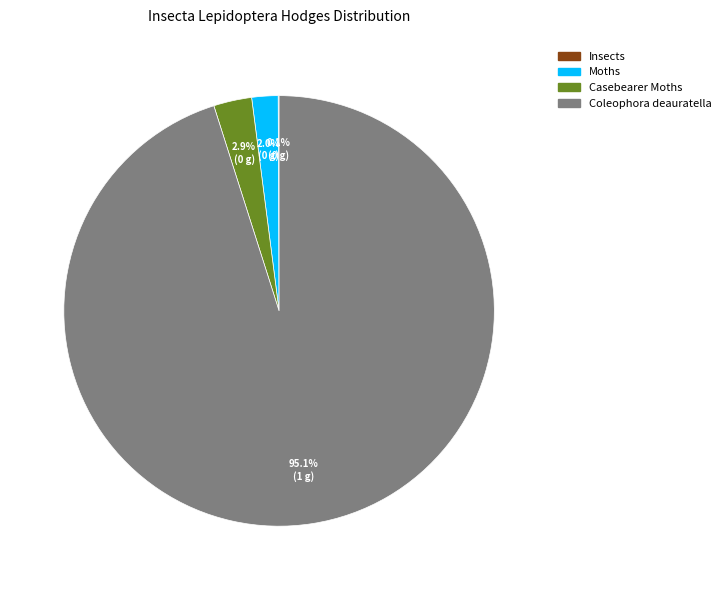

Do Coleophora deauratella and Casebearer Moths together represent more than half of the pie?

Yes